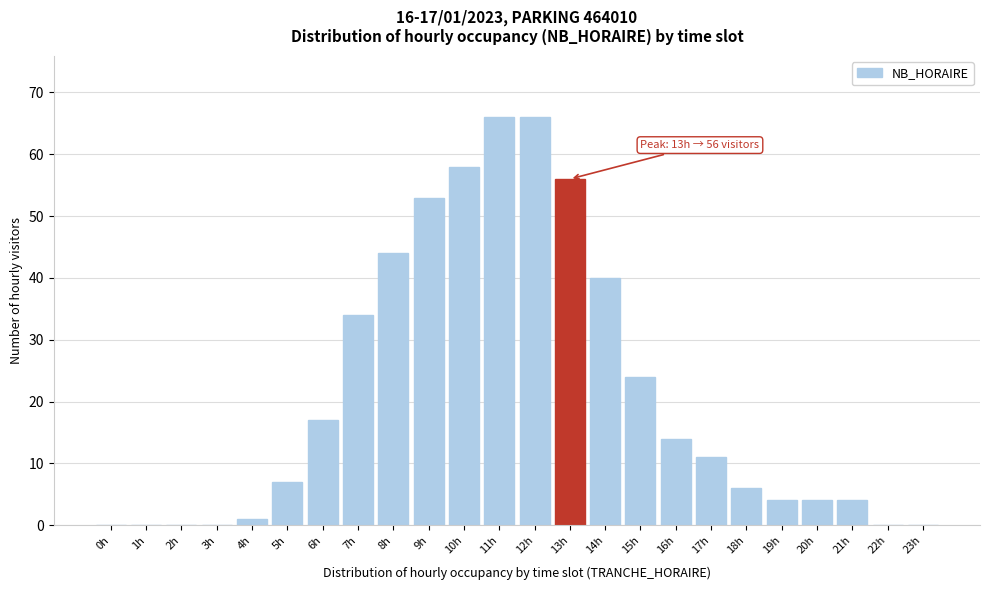

Reading left to right, list all the values displayed in this chart.

0h=0	1h=0	2h=0	3h=0	4h=1	5h=7	6h=17	7h=34	8h=44	9h=53	10h=58	11h=66	12h=66	13h=56	14h=40	15h=24	16h=14	17h=11	18h=6	19h=4	20h=4	21h=4	22h=0	23h=0